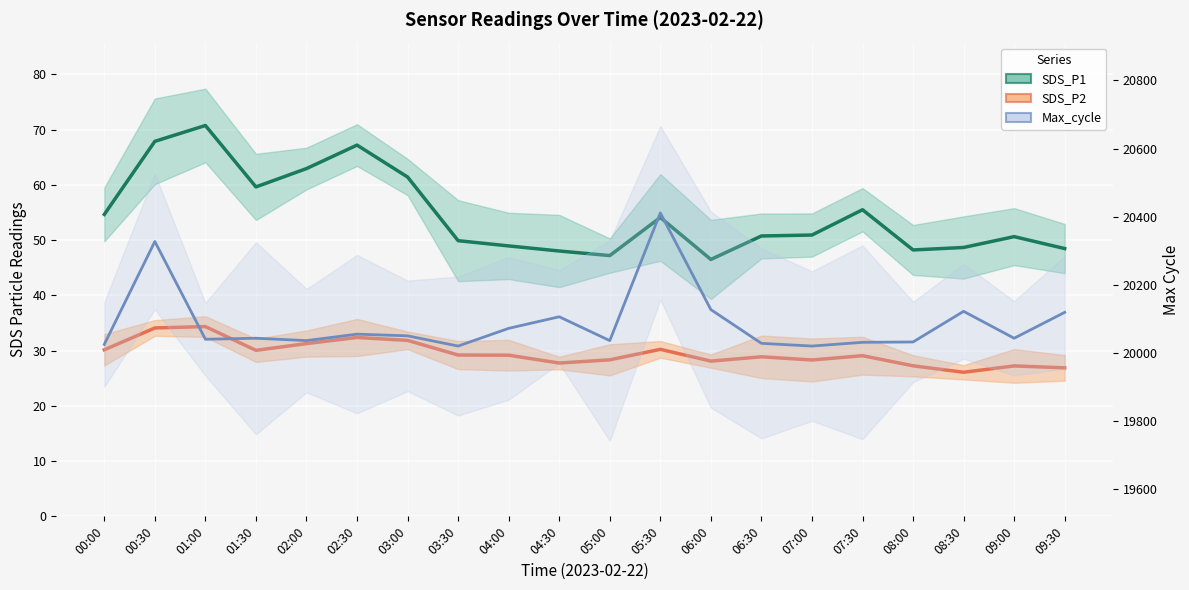

True or false: Max_cycle and SDS_P2 cross at least once.

False